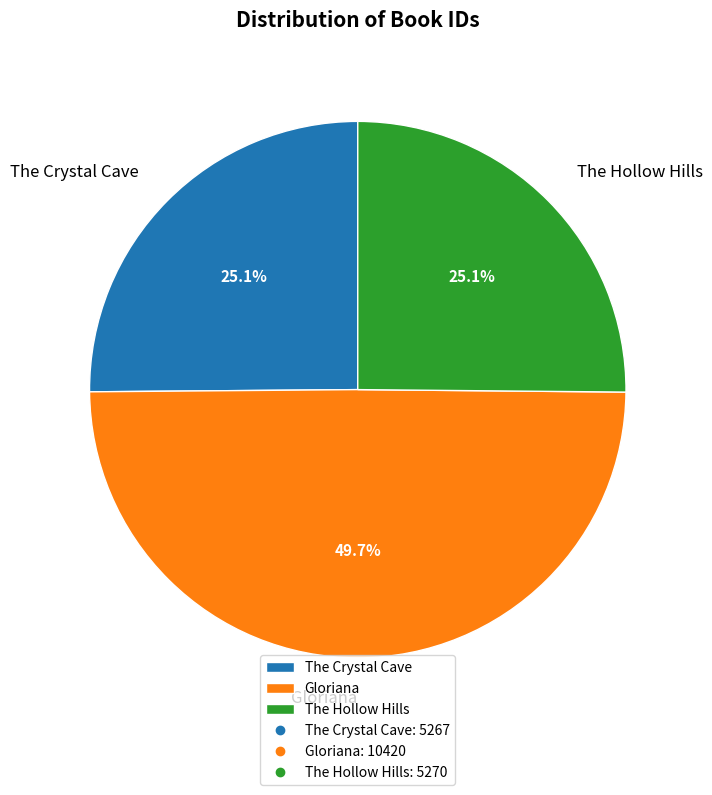

Which slice is the largest?

Gloriana